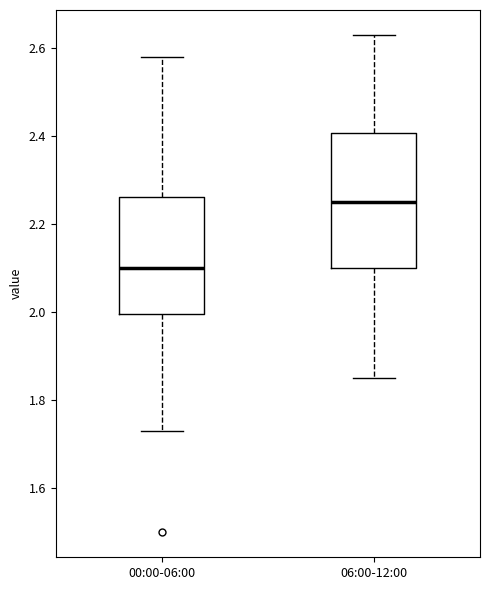

Reading left to right, read every box against the y-axis: the position of its median line, the range the box covers, and the ends of its whiskers. The values are not printed on the chart, so give them approximately, as read against the axis.

00:00-06:00: median 2.10, box 2.00 to 2.26, whiskers 1.74 to 2.58
06:00-12:00: median 2.26, box 2.10 to 2.40, whiskers 1.86 to 2.64